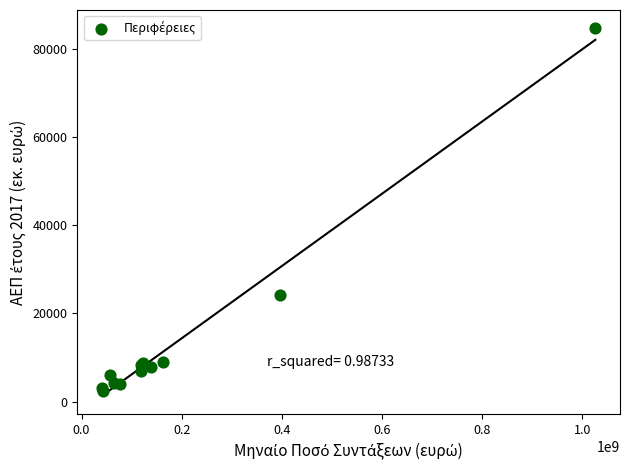

What Y value in the scatter plot is closest to 43543?

24063.3